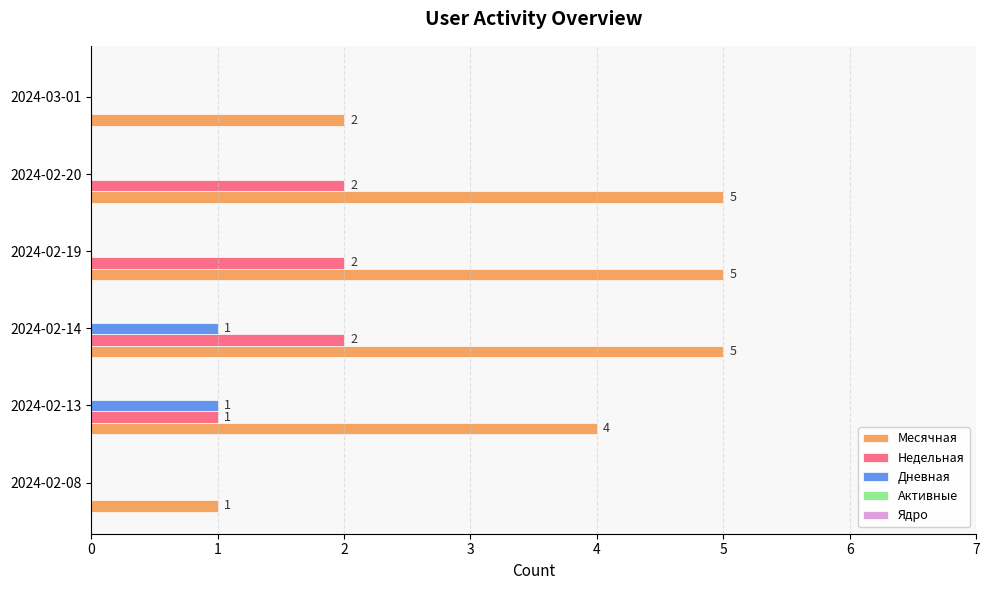

Which series changed the most between 2024-02-14 and 2024-02-19?

Дневная